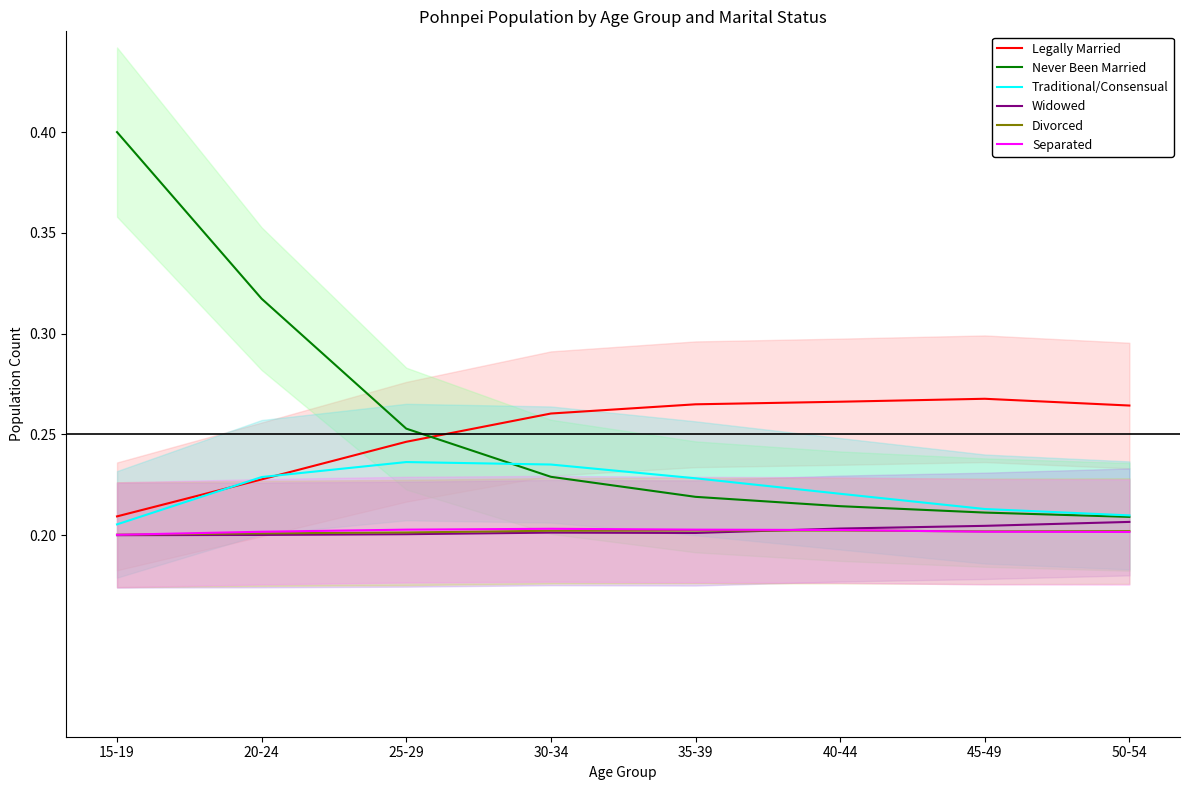

Which series has the largest total across all categories?

Never Been Married